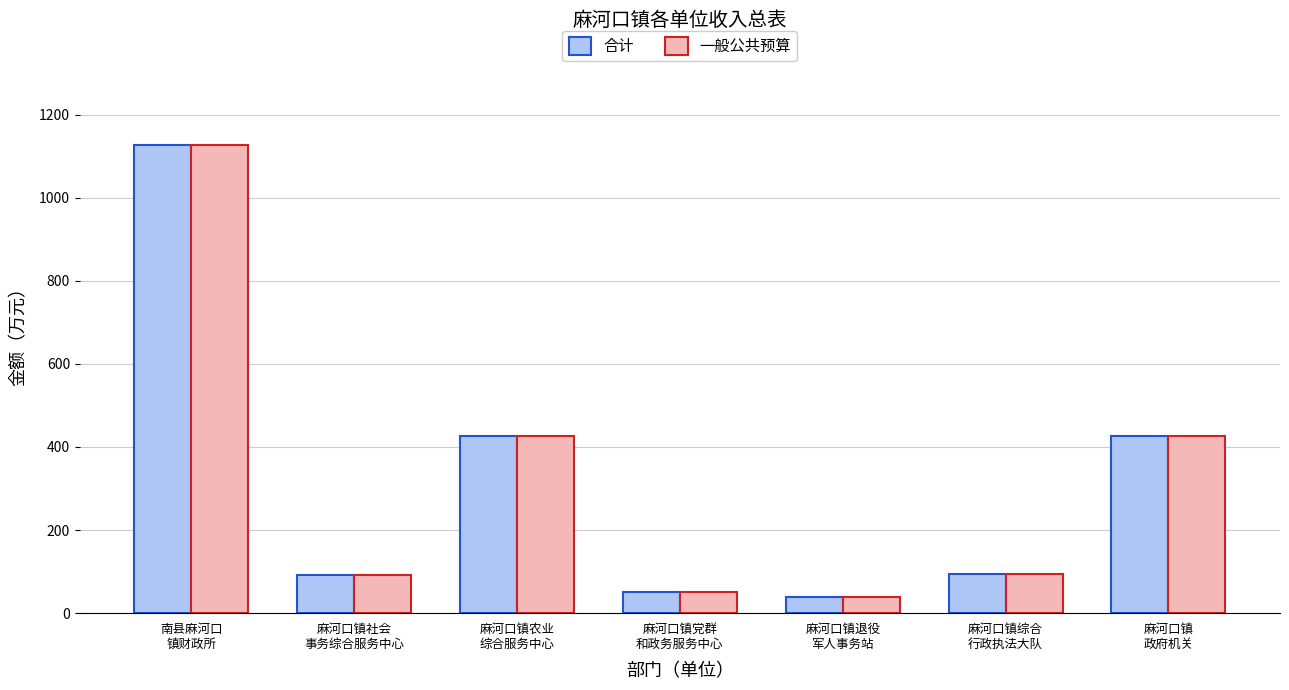

Which category has the lowest value across all series?

麻河口镇退役
军人事务站